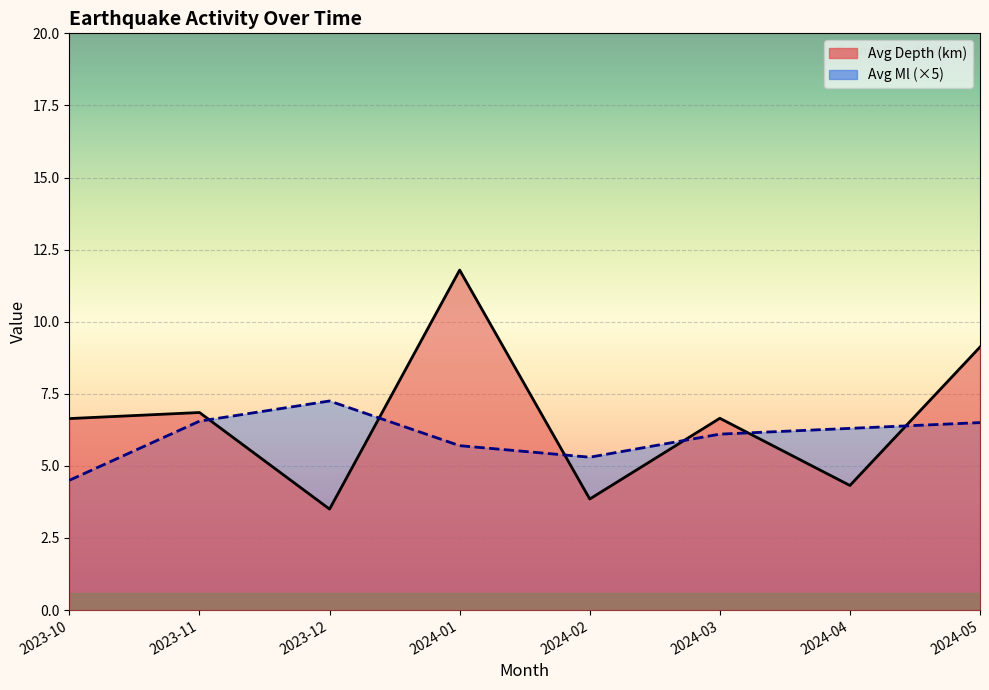

List the series in order of their overall mean, highest first.

Depth, Ml